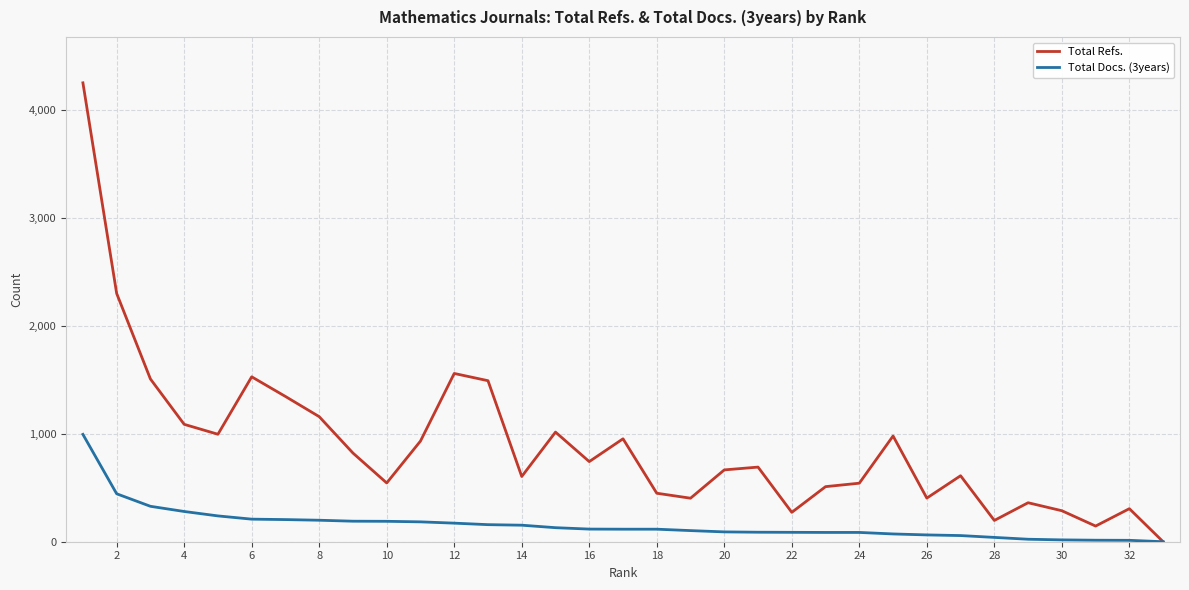

Which series has the largest range (max minus min)?

Total Refs.